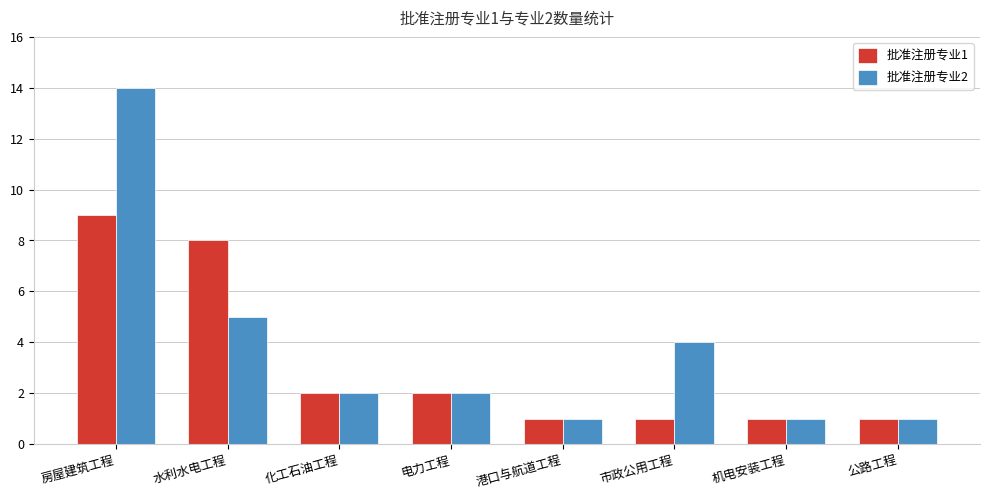

What is the total value across all series at 港口与航道工程?

2